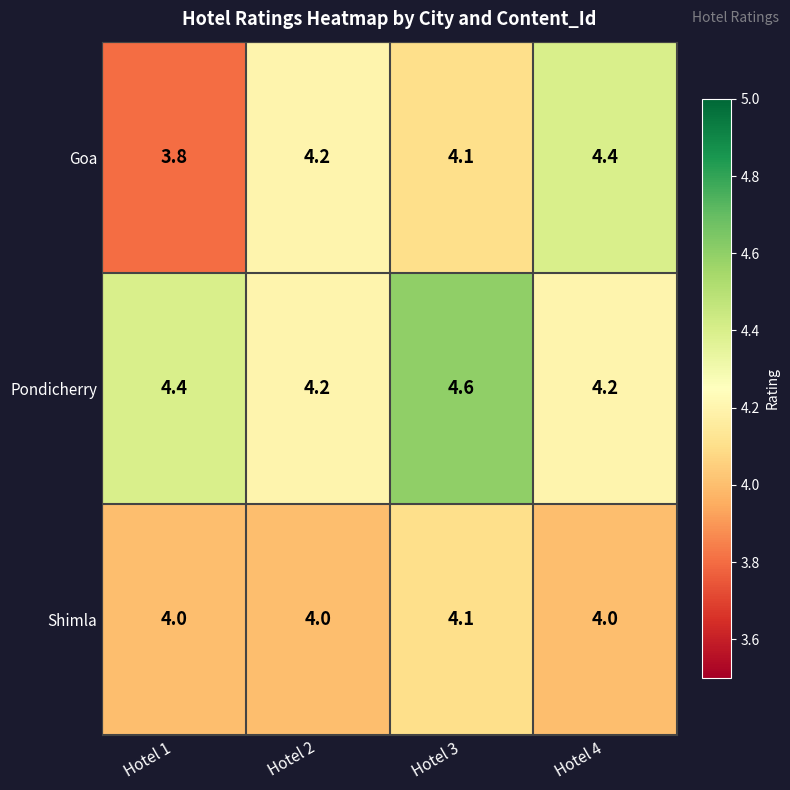

Between Hotel 2 and Hotel 4, which series saw the biggest shift?

Goa